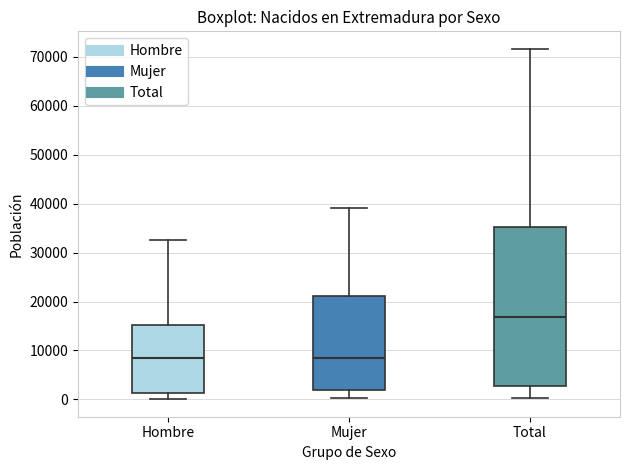

Which box's median line is the highest?

Total